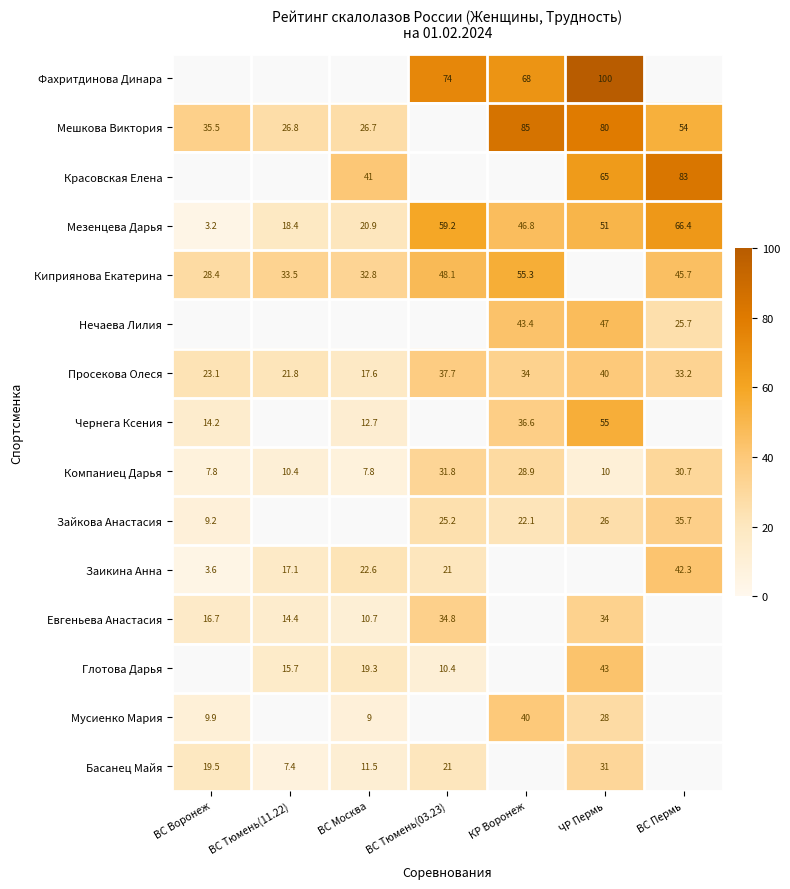

What is the sum of the Компаниец Дарья values at КР Воронеж and ВС Тюмень(11.22)?

39.3